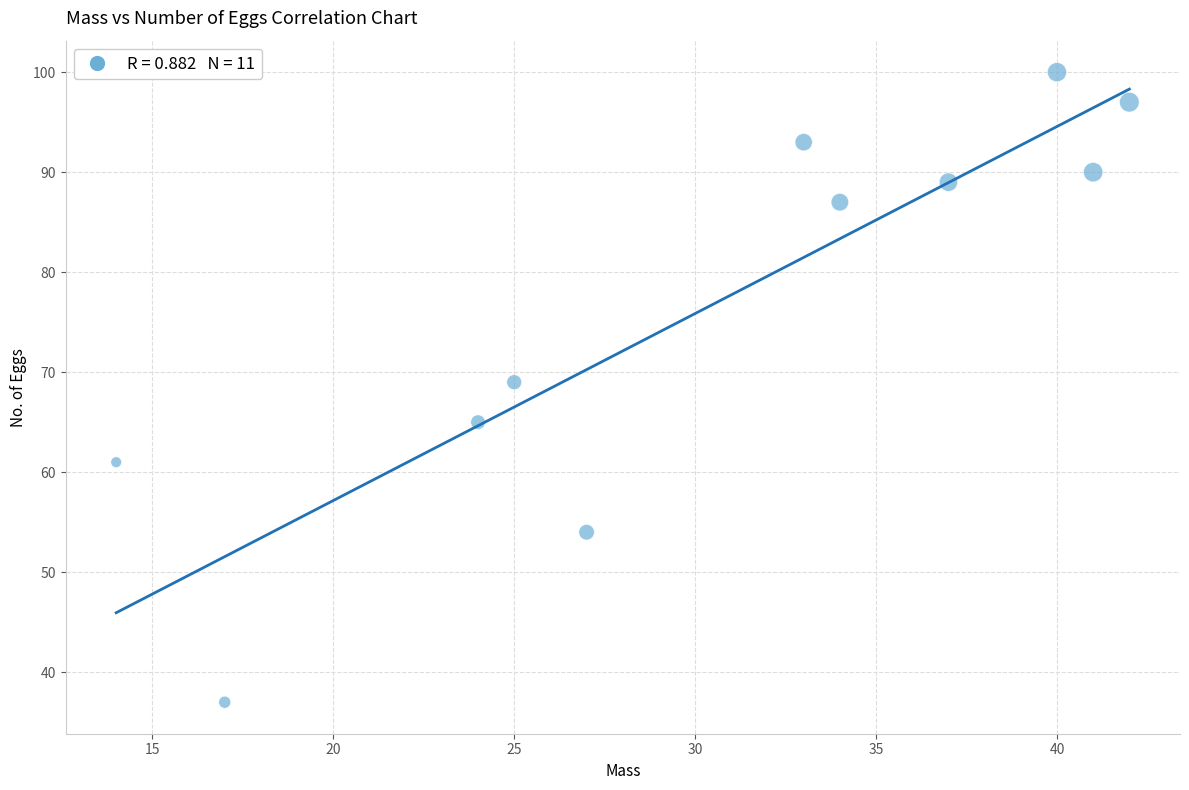

What Y value in the scatter plot is closest to 68?

69